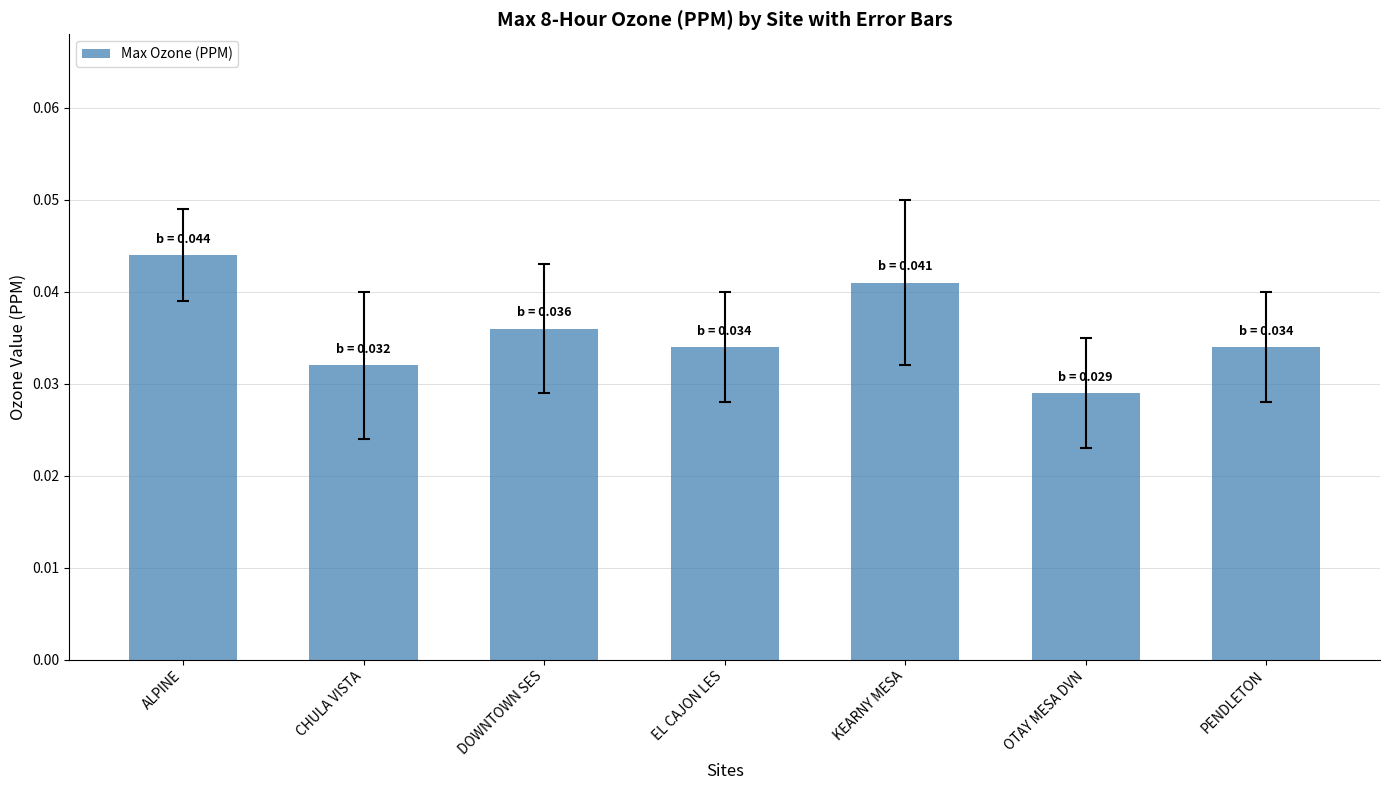

At which category does the chart reach its peak across all series?

ALPINE